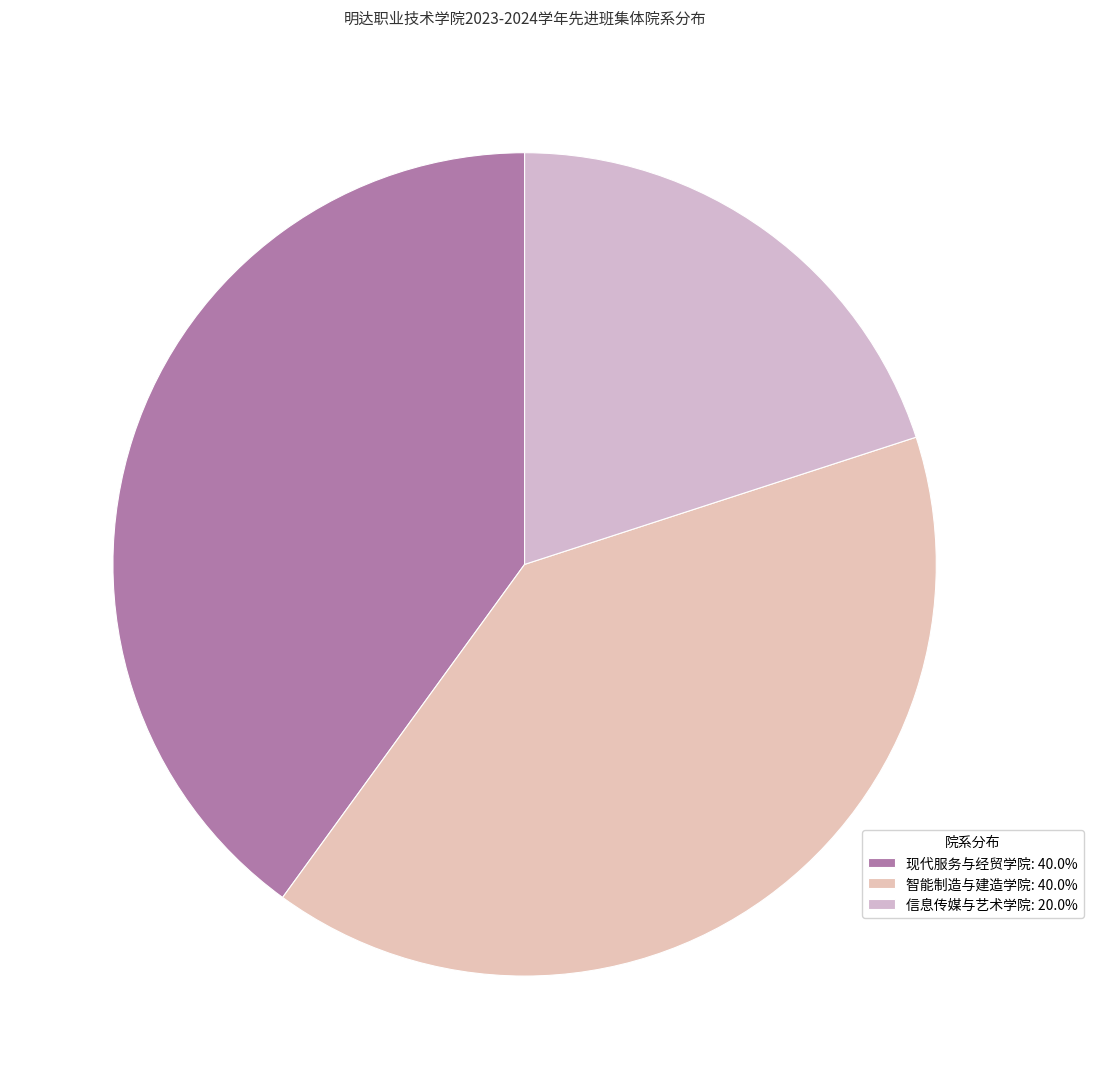

What is the total percentage of 信息传媒与艺术学院 and 现代服务与经贸学院?

60.0%